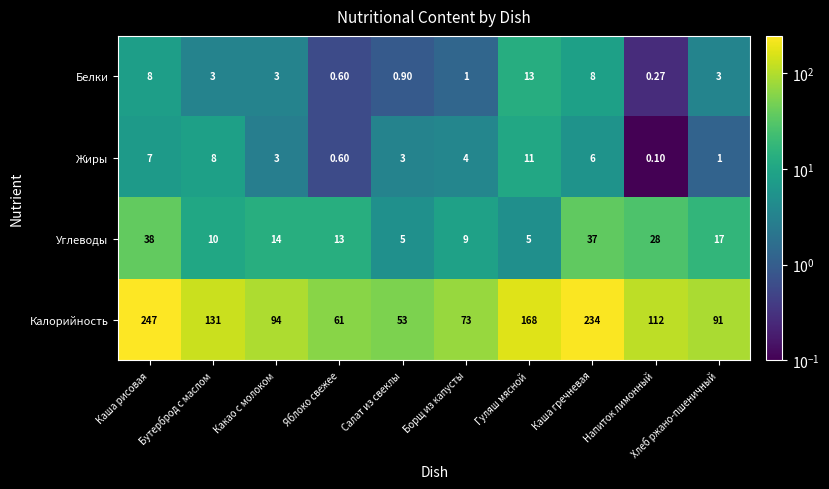

Which series has the widest spread of values?

Калорийность